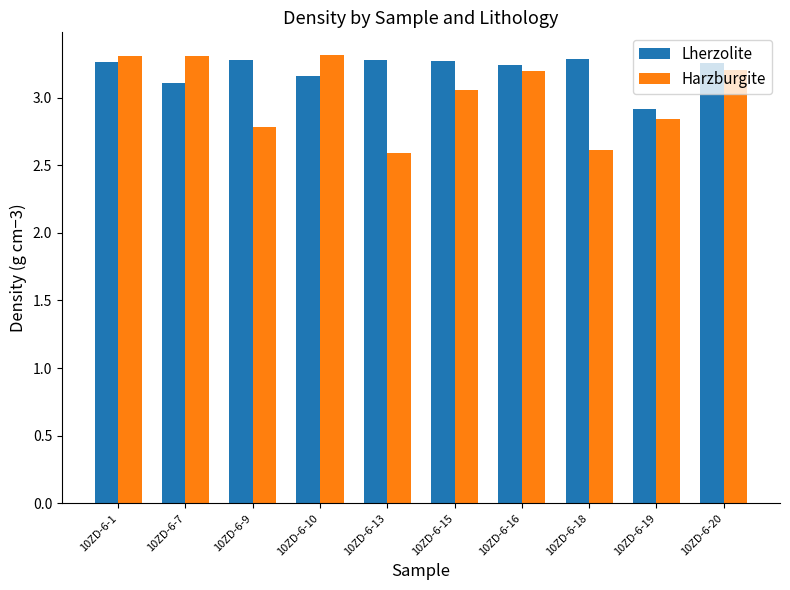

At how many categories does at least one series exceed 3?

9